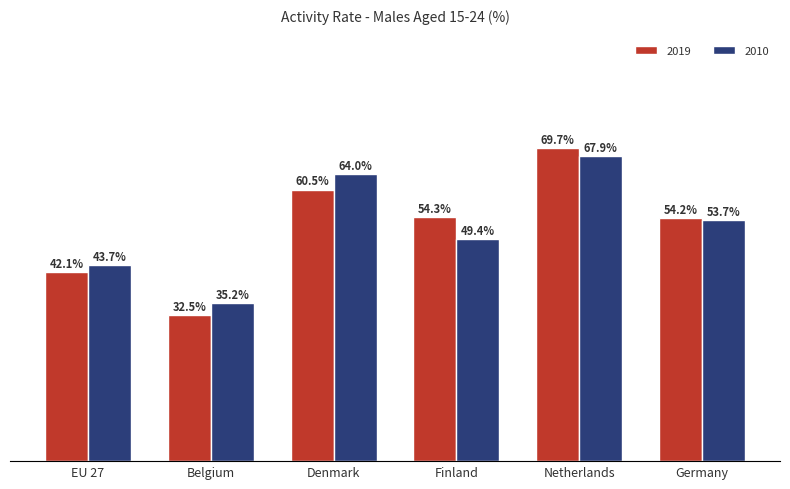

Where is 2019 nearest to the value 51?

Germany